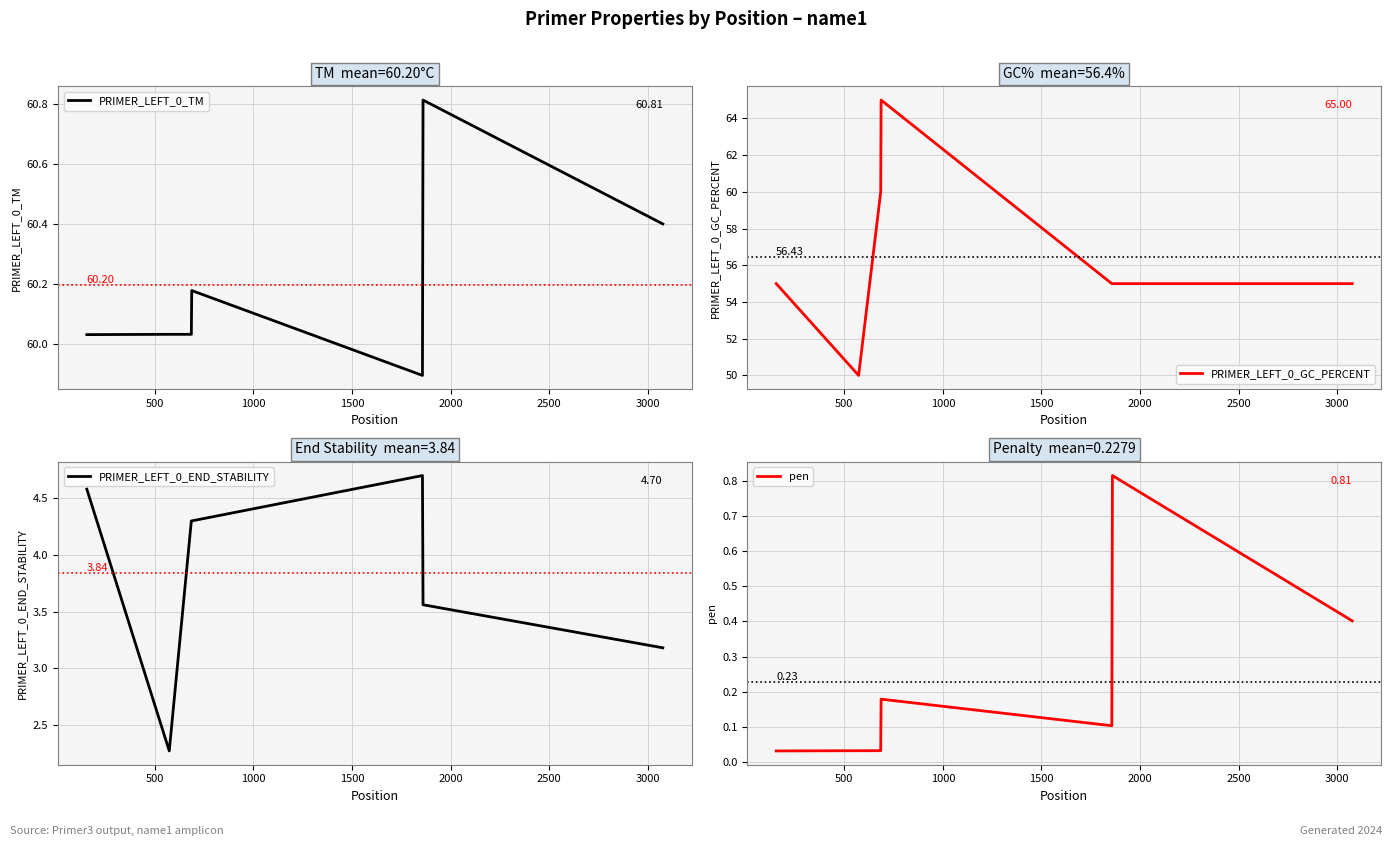

What is the average value of the pen series?

0.2